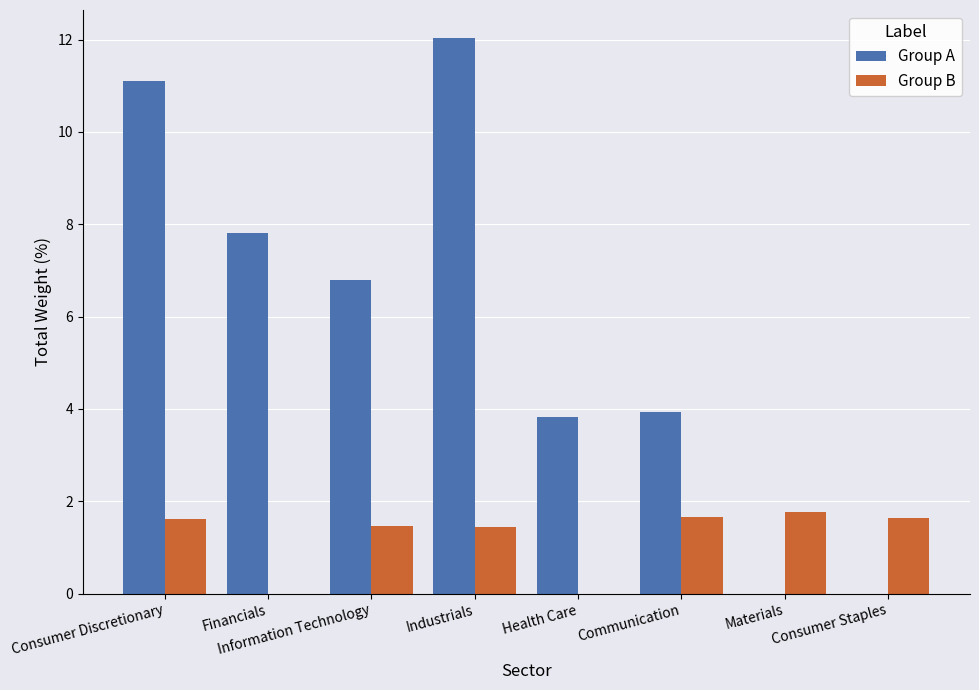

Is the value of Group B at Communication greater than the value of Group A at Financials?

No